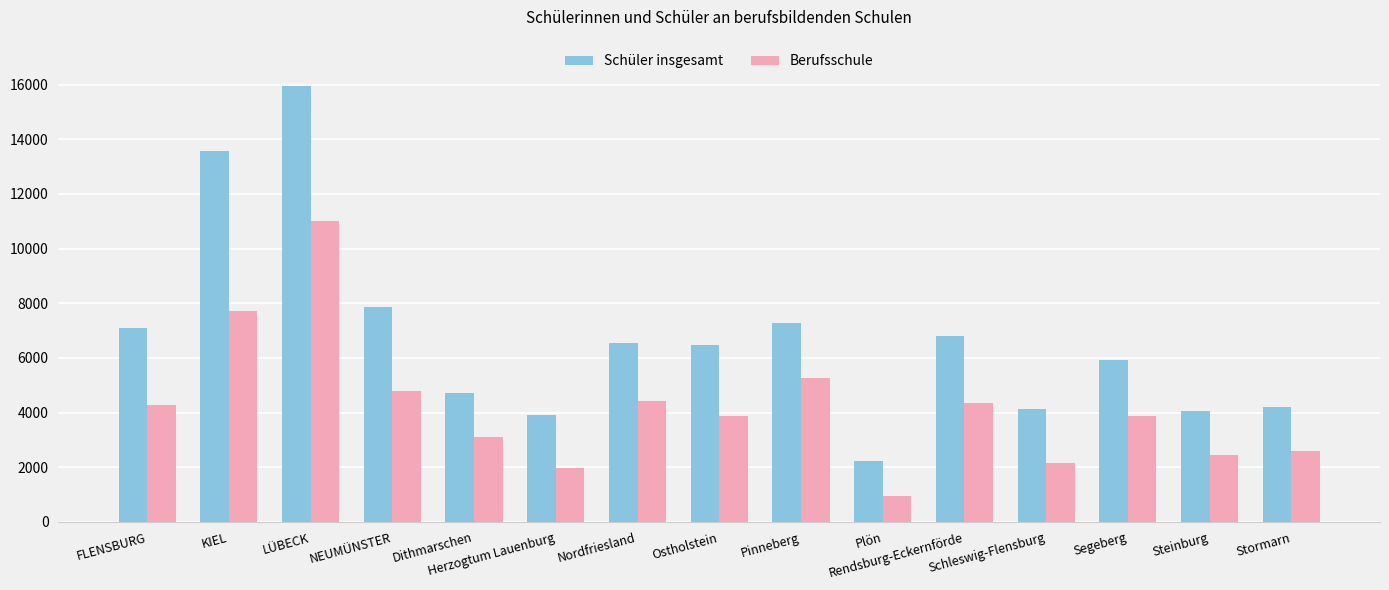

True or false: Schüler insgesamt has a value of 4188 at Stormarn.

True